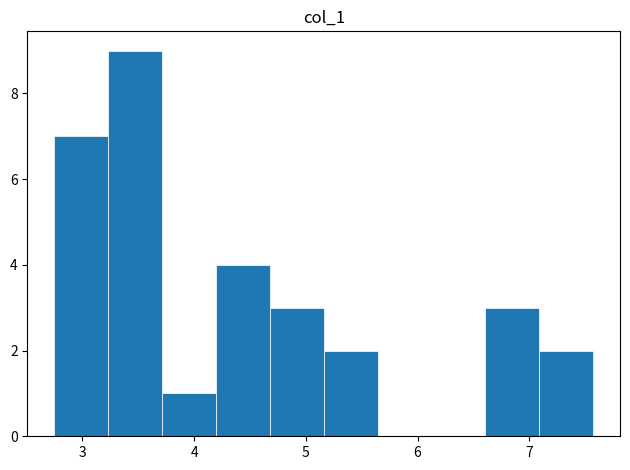

Reading left to right, transcribe this chart: for each bar, give the range it covers on the x-axis and its height. Neither the bar edges nor the heights are printed on the chart, so give them approximately, as read against the axes.

2.8 to 3.2: 7
3.2 to 3.7: 9
3.7 to 4.2: 1
4.2 to 4.7: 4
4.7 to 5.2: 3
5.2 to 5.6: 2
5.6 to 6.1: 0
6.1 to 6.6: 0
6.6 to 7.1: 3
7.1 to 7.6: 2